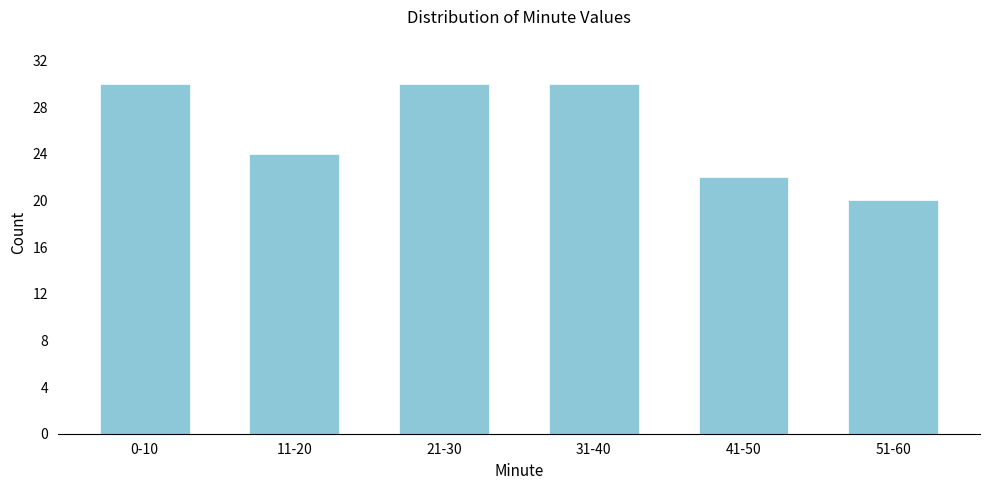

Reading left to right, list all the values displayed in this chart.

0-10=30	11-20=24	21-30=30	31-40=30	41-50=22	51-60=20